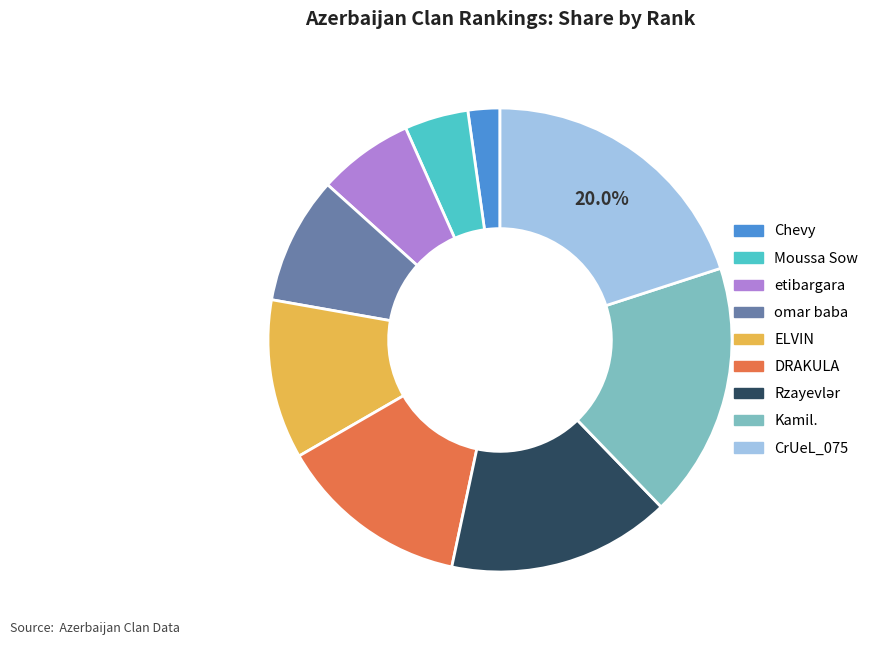

What is the ratio of the value at ELVIN to the value at DRAKULA?

0.8